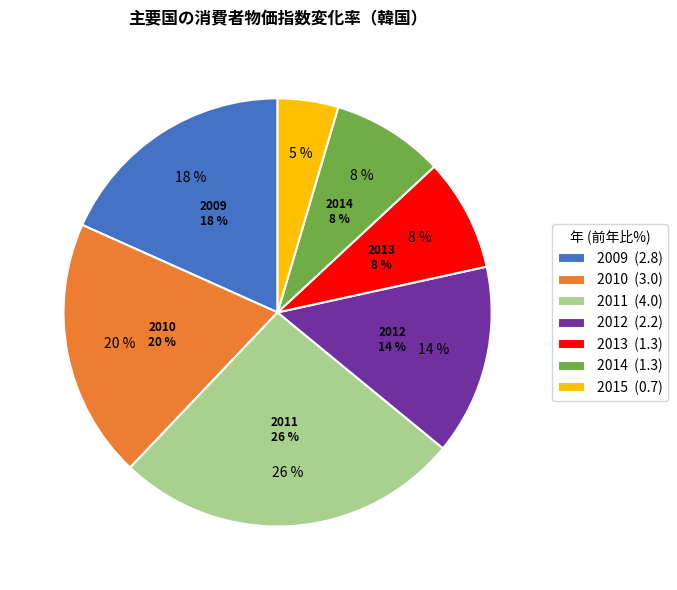

Which has a higher value, 2014 or 2015?

2014